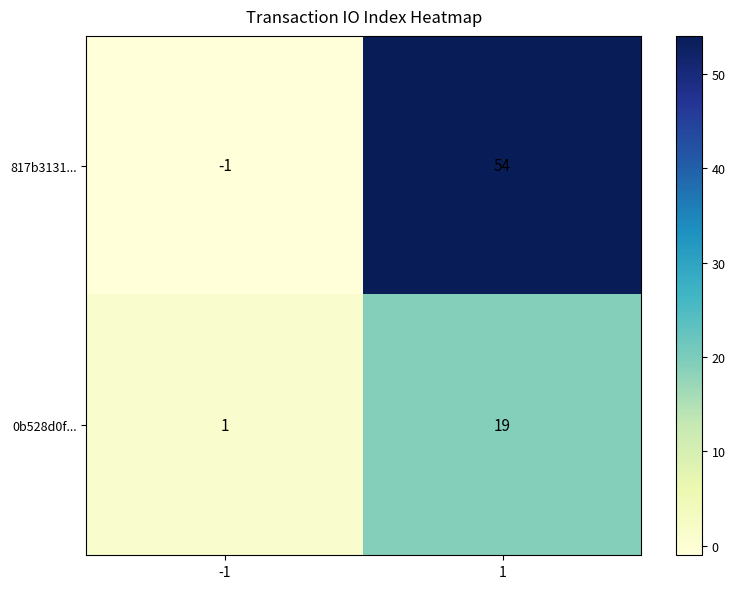

Reading left to right, what are all the values shown in this chart?

817b3131...: -1=-1	1=54
0b528d0f...: -1=1	1=19